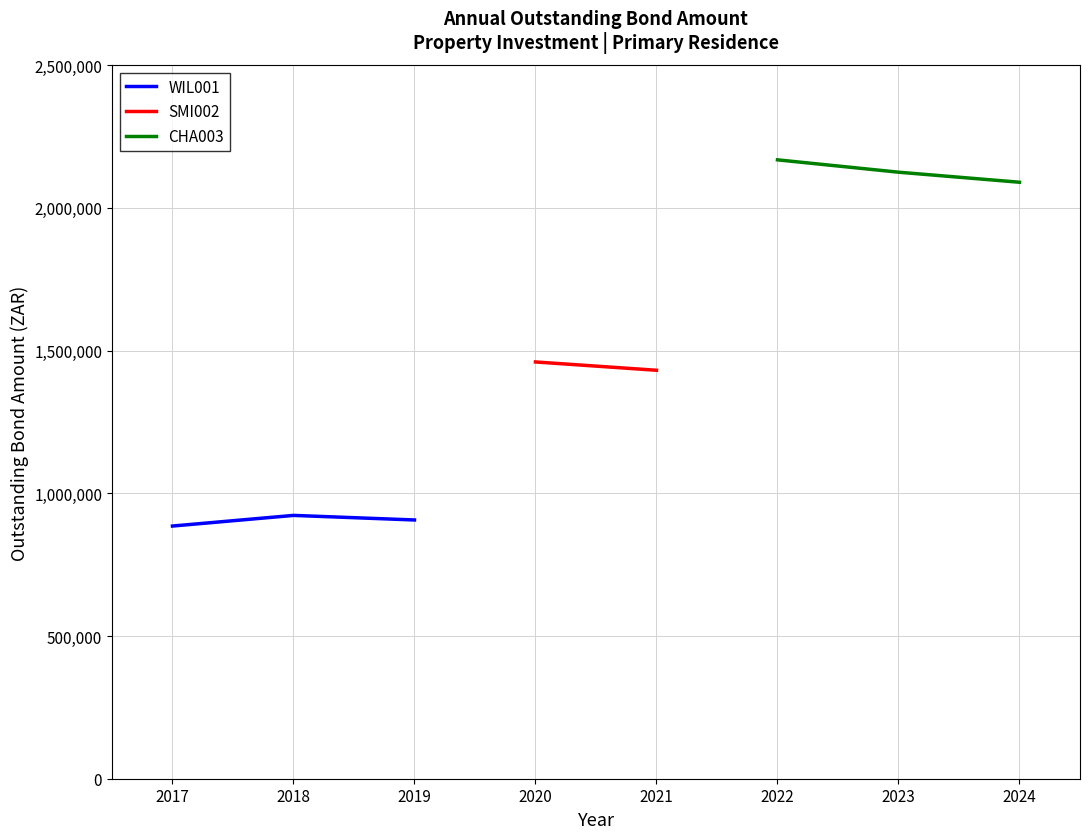

At how many categories does at least one series exceed 1299835?

5